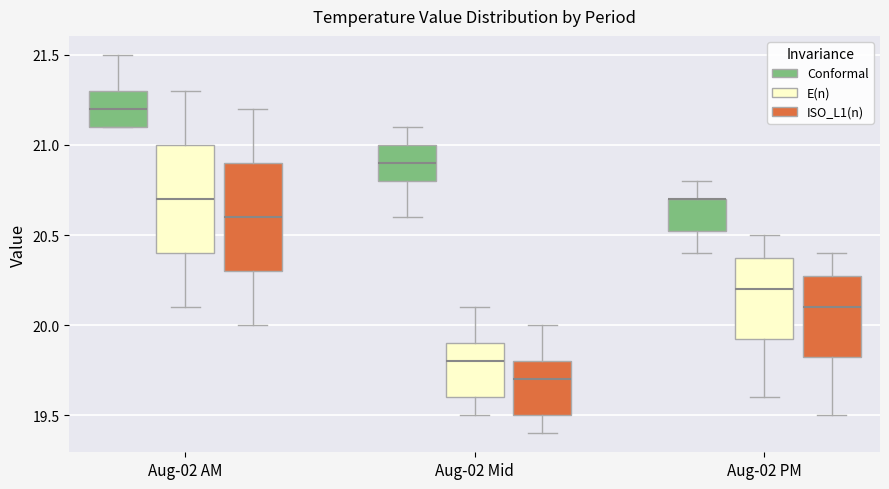

Reading left to right, read every box against the y-axis: the position of its median line, the range the box covers, and the ends of its whiskers. The values are not printed on the chart, so give them approximately, as read against the axis.

Aug-02 AM (Conformal): median 21.20, box 21.10 to 21.30, whiskers 21.10 to 21.50
Aug-02 AM (E(n)): median 20.70, box 20.40 to 21.00, whiskers 20.10 to 21.30
Aug-02 AM (ISO_L1(n)): median 20.60, box 20.30 to 20.90, whiskers 20.00 to 21.20
Aug-02 Mid (Conformal): median 20.90, box 20.80 to 21.00, whiskers 20.60 to 21.10
Aug-02 Mid (E(n)): median 19.80, box 19.60 to 19.90, whiskers 19.50 to 20.10
Aug-02 Mid (ISO_L1(n)): median 19.70, box 19.50 to 19.80, whiskers 19.40 to 20.00
Aug-02 PM (Conformal): median 20.70 (drawn on the box's upper edge), box 20.55 to 20.70, whiskers 20.40 to 20.80
Aug-02 PM (E(n)): median 20.20, box 19.95 to 20.40, whiskers 19.60 to 20.50
Aug-02 PM (ISO_L1(n)): median 20.10, box 19.85 to 20.30, whiskers 19.50 to 20.40